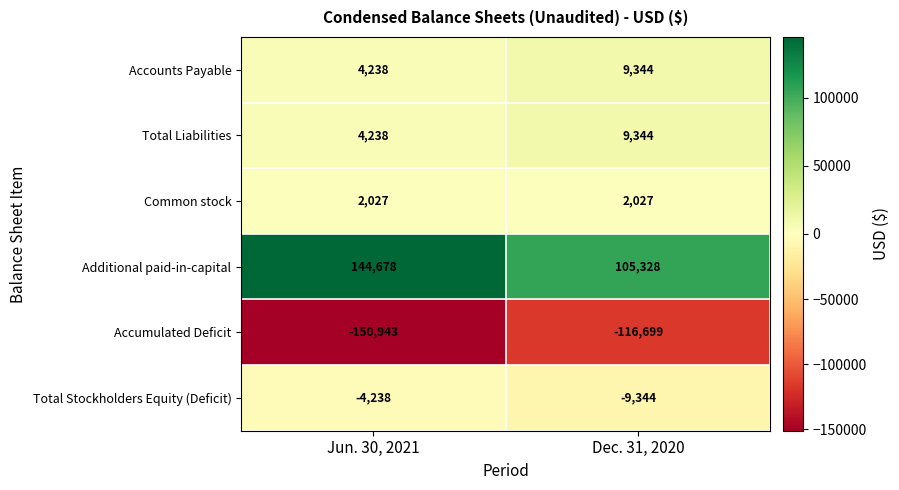

True or false: Total Stockholders Equity (Deficit) has a value of -4238 at Jun. 30, 2021.

True